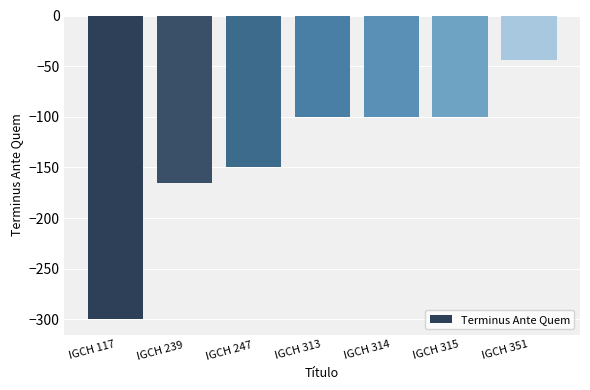

What is the change in value from IGCH 117 to IGCH 351?

+256